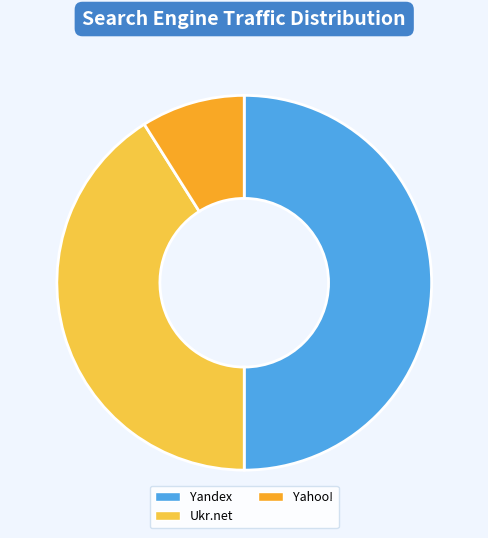

Which category accounts for the majority?

Yandex